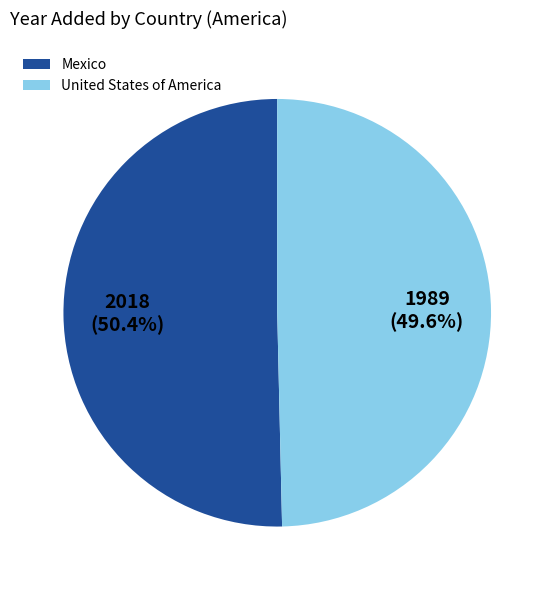

To the nearest percent, what portion does United States of America represent?

50%